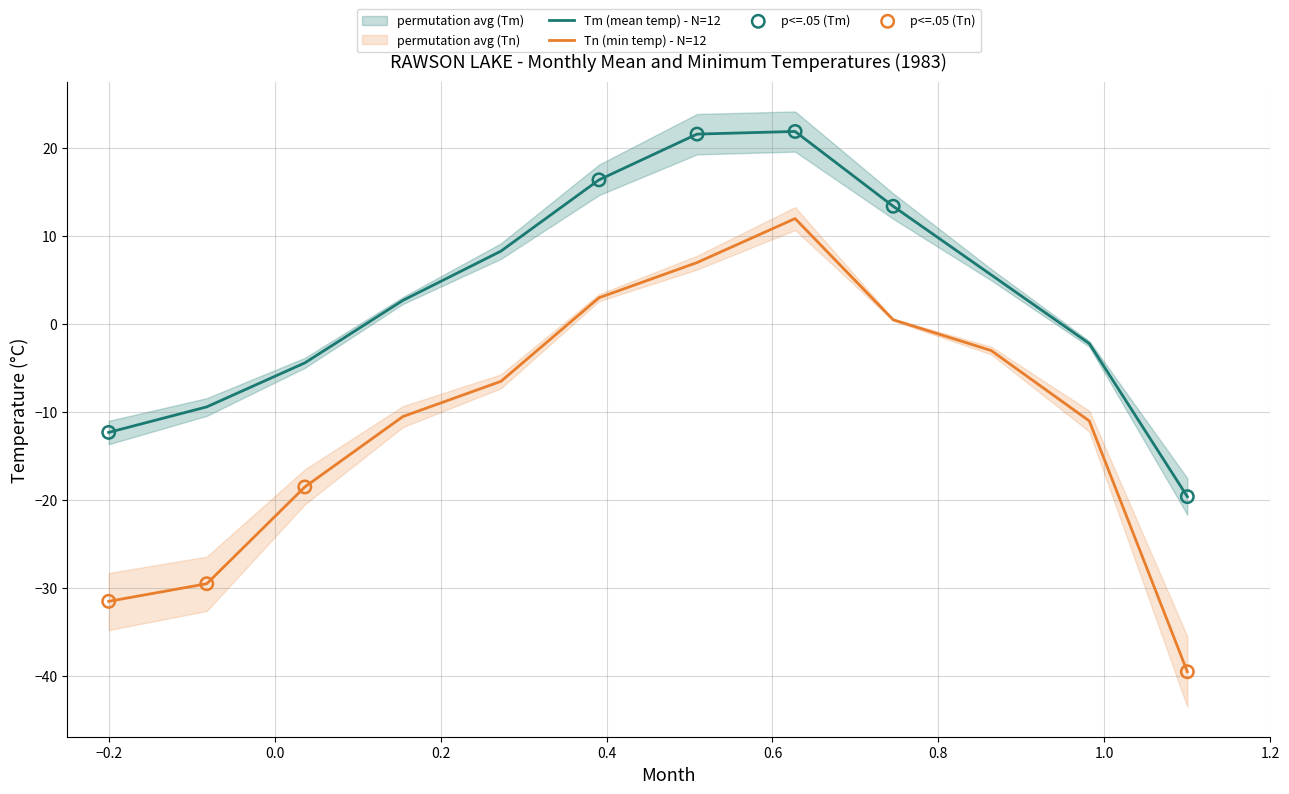

What are all the series names shown in the legend?

Tm, Tn